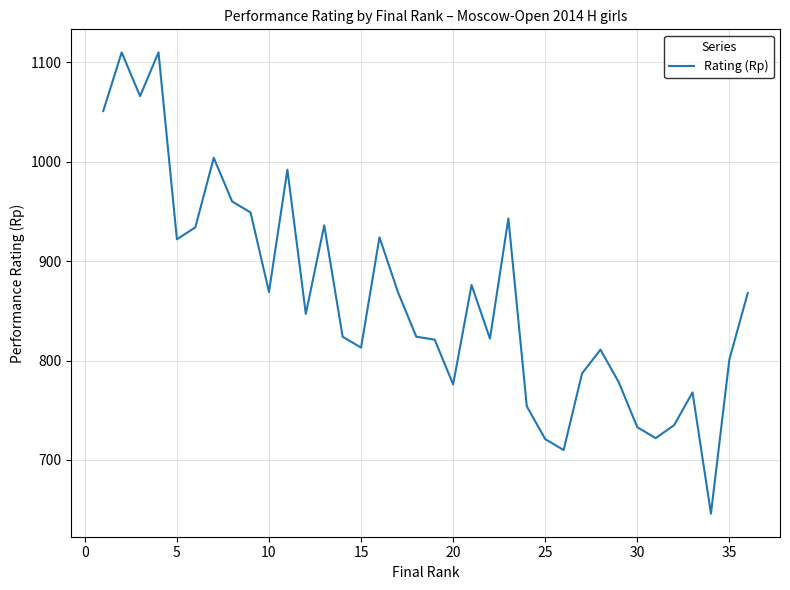

What is the greatest value displayed?

1110